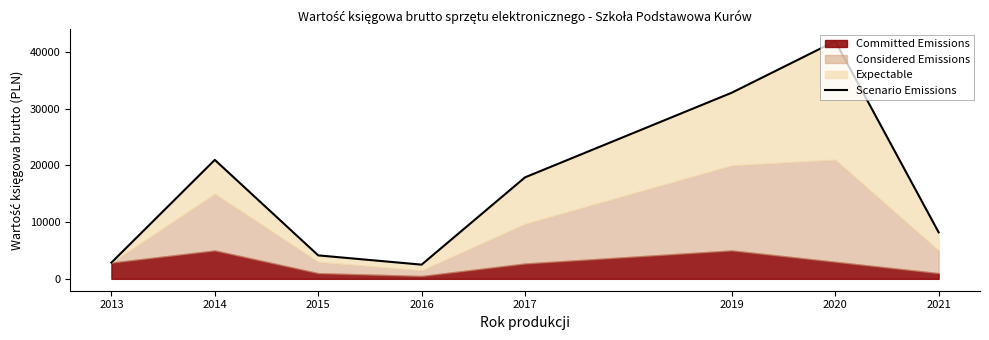

At which category does the chart reach its minimum across all series?

2016